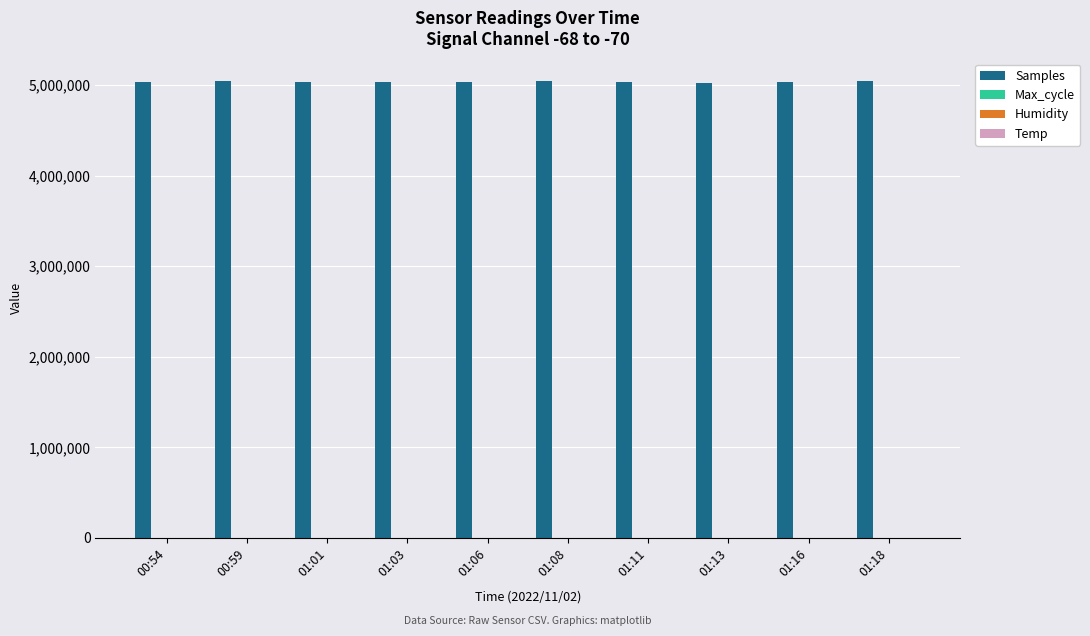

What is the sum of all Samples values?

50357411.0